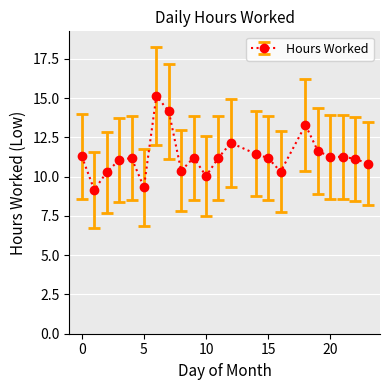

True or false: the data has more than 0 interior local peaks.

True